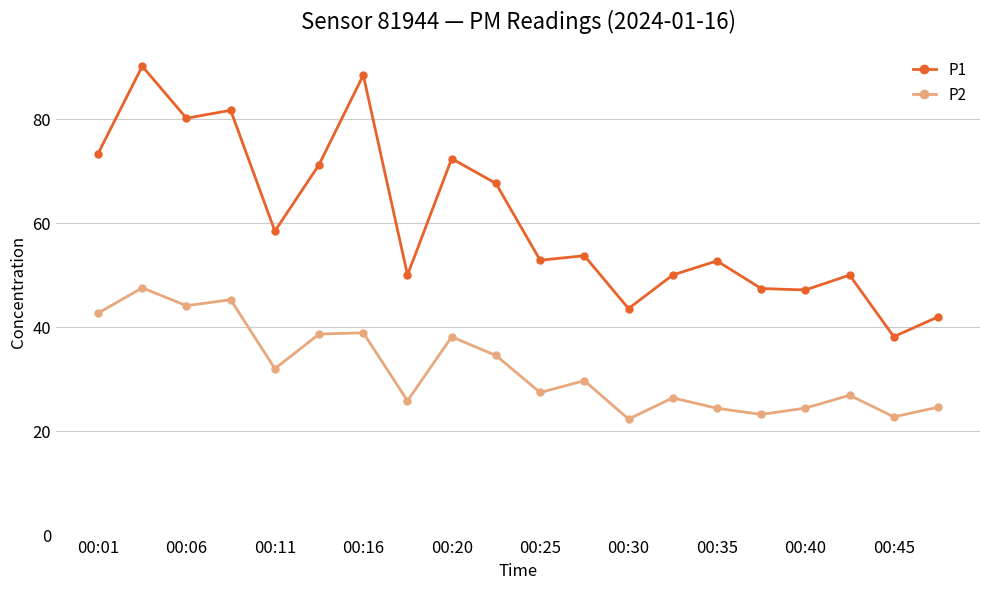

Which series has the widest spread of values?

P1